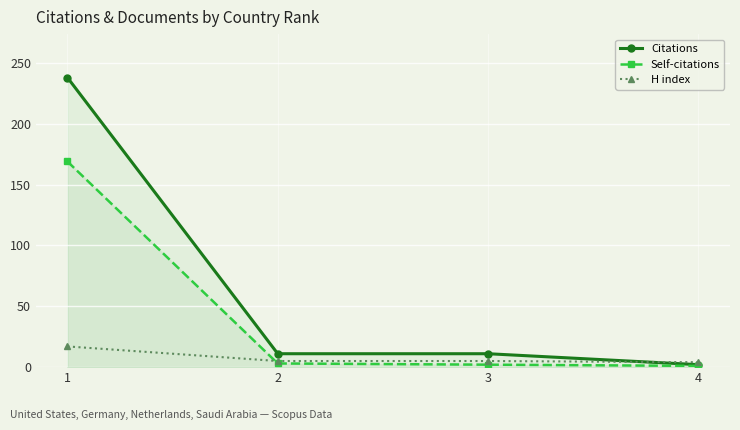

What is the difference between the maximum and second lowest values in the H index series?

12